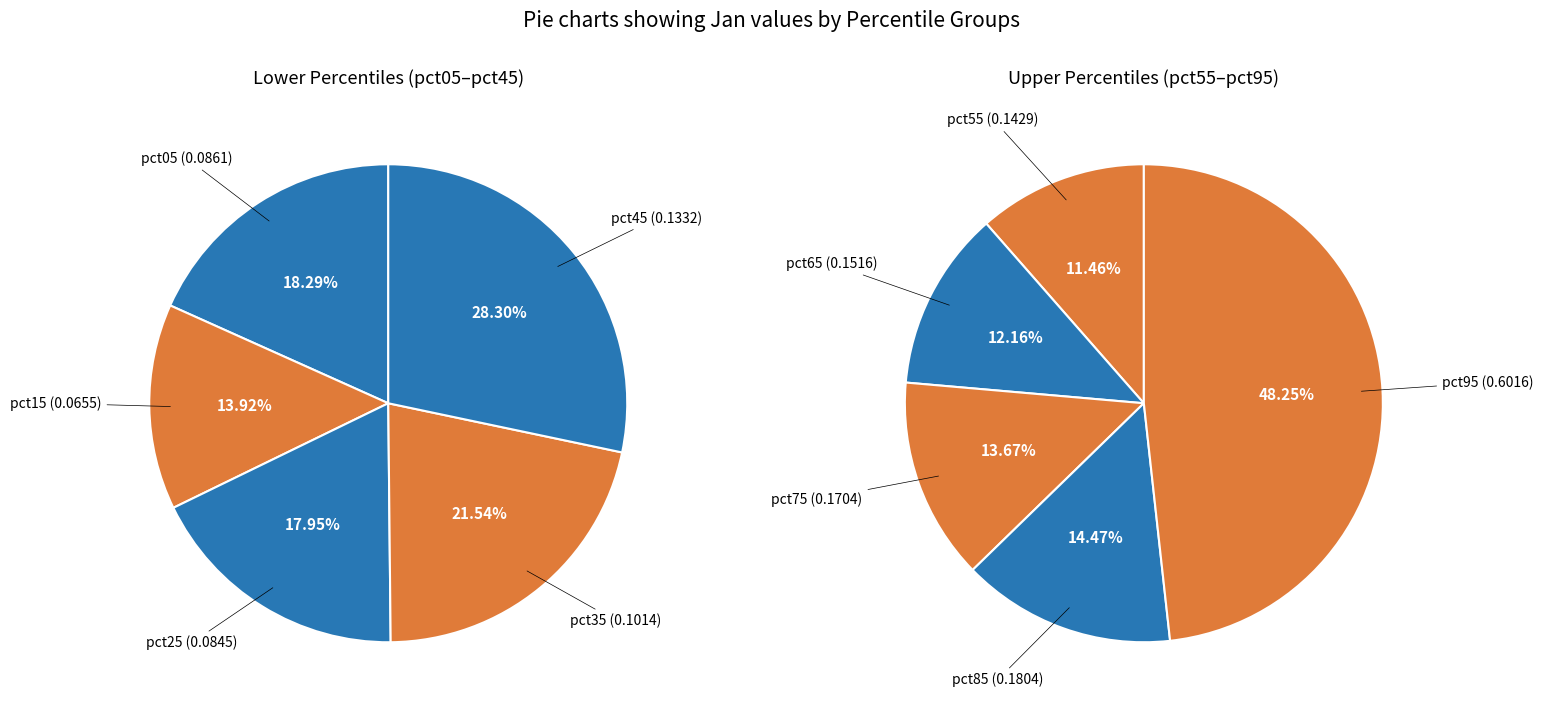

How many slices are in this pie chart?

10